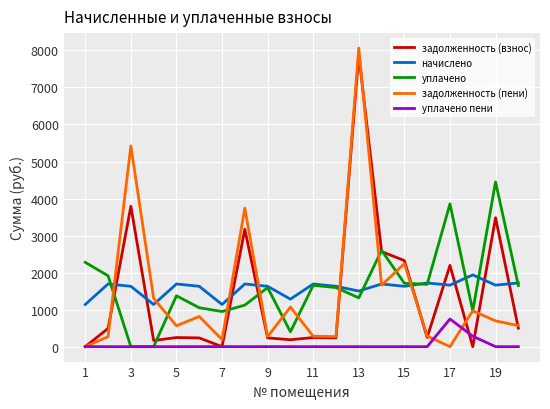

What is the maximum value for задолженность (взнос)?

7880.7